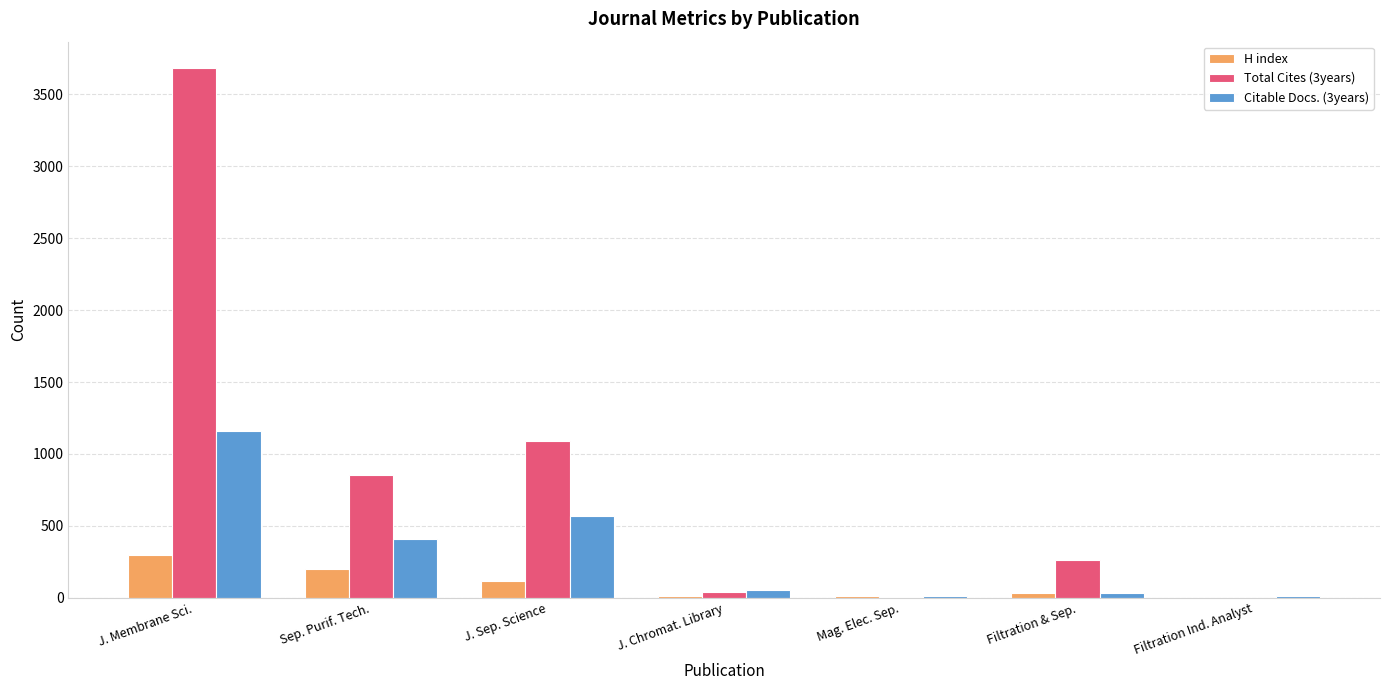

The value of Total Cites (3years) at J. Membrane Sci. is 3683. True or false?

True